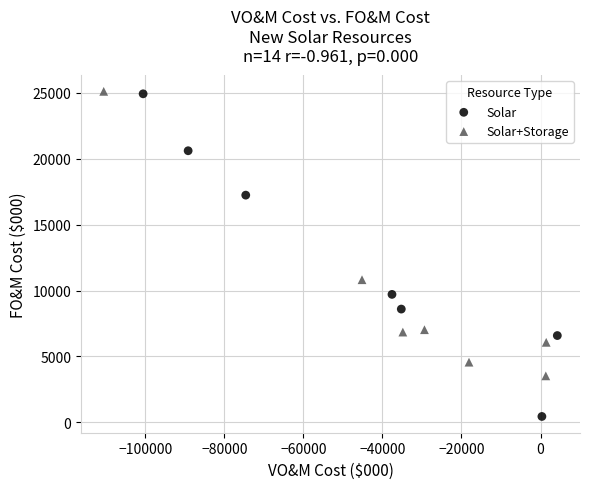

What are all the series names shown in the legend?

Solar+Storage, Solar